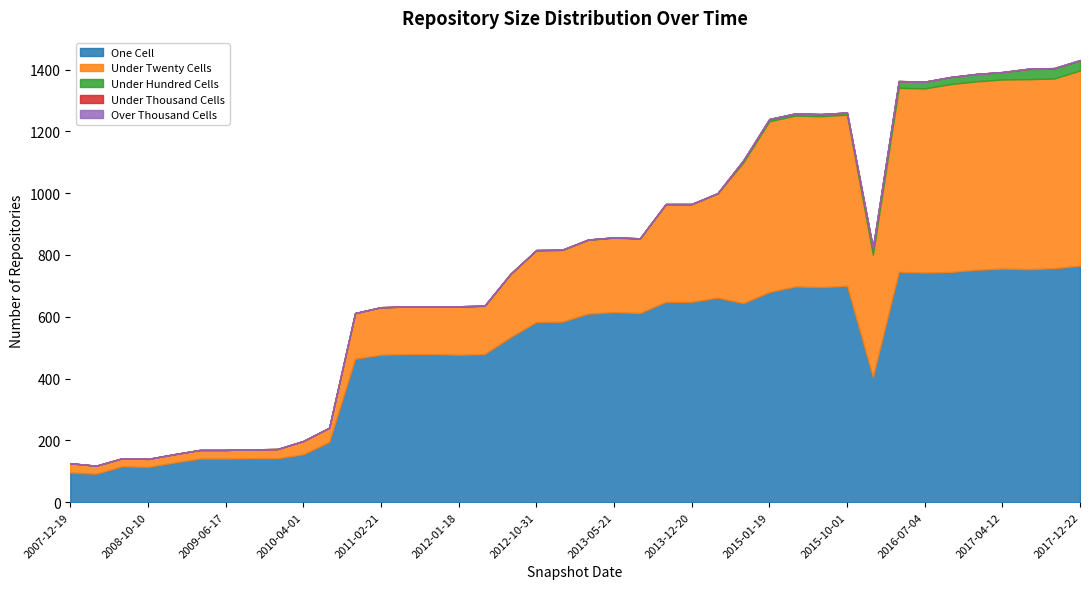

At which label does under_twenty_cells first exceed 239?

2013-05-21